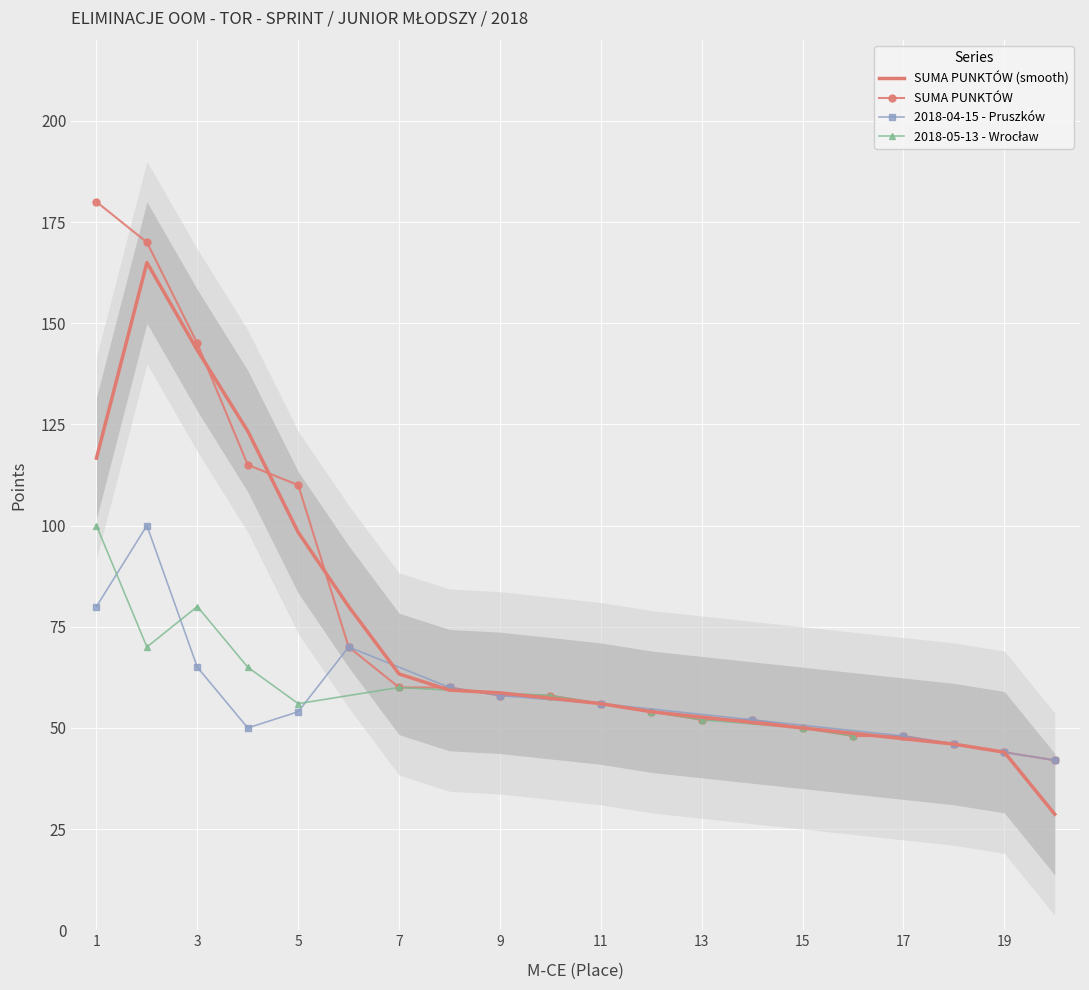

Is this an area chart (filled region under the line)?

No